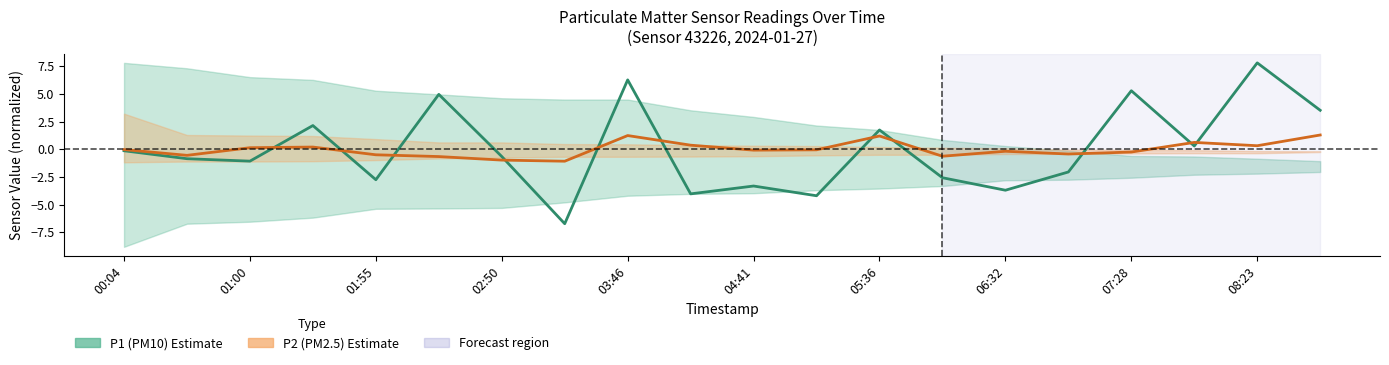

Reading left to right, extract all data points from this chart.

P1 (PM10): -0.1	-0.9	-1.1	2.1	-2.8	5.0	-0.7	-6.7	6.3	-4.0	-3.3	-4.2	1.7	-2.6	-3.7	-2.1	5.3	0.3	7.8	3.5
P2 (PM2.5): -0.0	-0.5	0.1	0.2	-0.5	-0.7	-1.0	-1.1	1.2	0.4	-0.1	-0.0	1.2	-0.6	-0.2	-0.4	-0.2	0.6	0.3	1.3